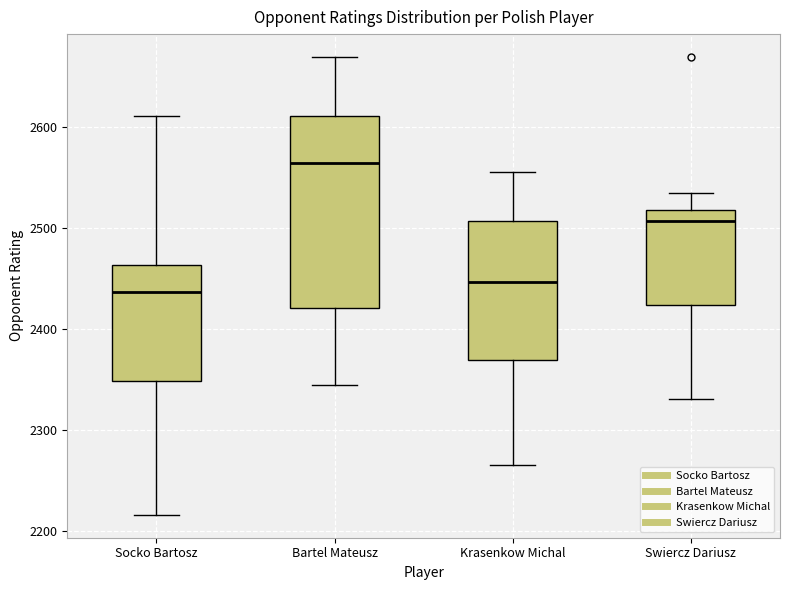

Reading left to right, transcribe this box plot: for each box, give where its median line is, the range the box spans, and where its two whiskers end, as read against the y-axis. The values are not printed on the chart, so give them approximately, as read against the axis.

Socko Bartosz: median 2440, box 2350 to 2460, whiskers 2220 to 2610
Bartel Mateusz: median 2560, box 2420 to 2610, whiskers 2340 to 2670
Krasenkow Michal: median 2450, box 2370 to 2510, whiskers 2270 to 2560
Swiercz Dariusz: median 2510, box 2420 to 2520, whiskers 2330 to 2530